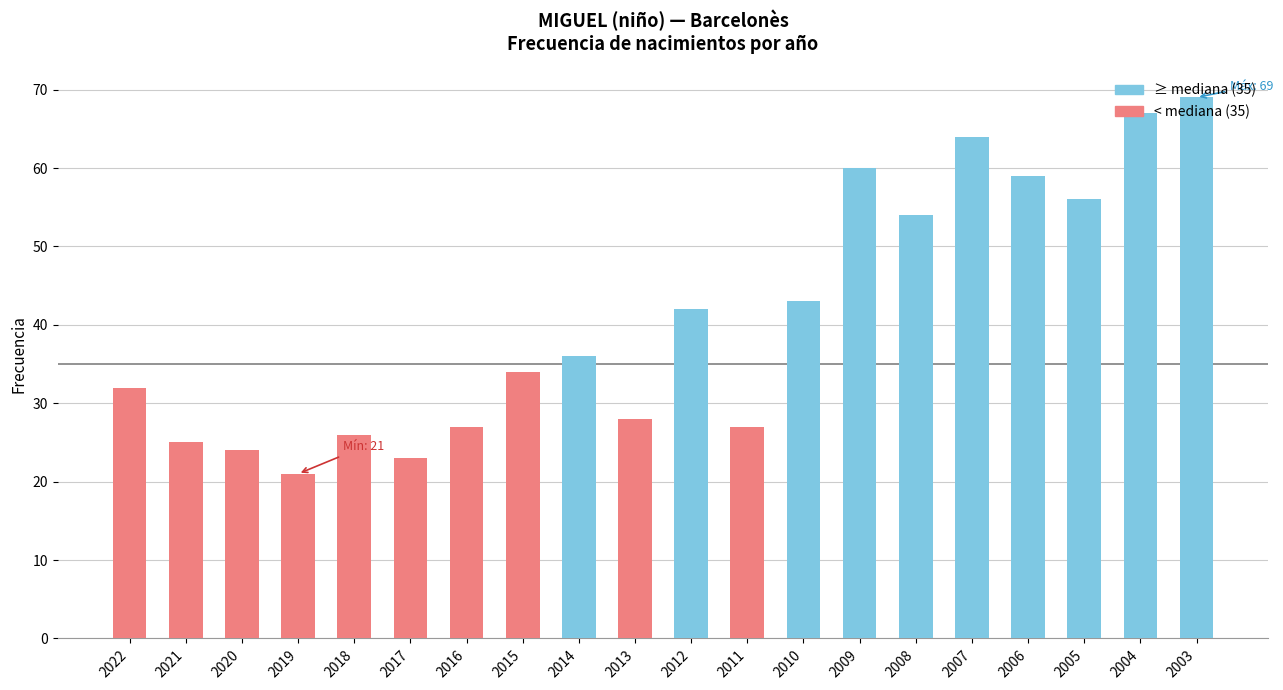

Reading left to right, transcribe all the data shown in this chart.

32	25	24	21	26	23	27	34	36	28	42	27	43	60	54	64	59	56	67	69